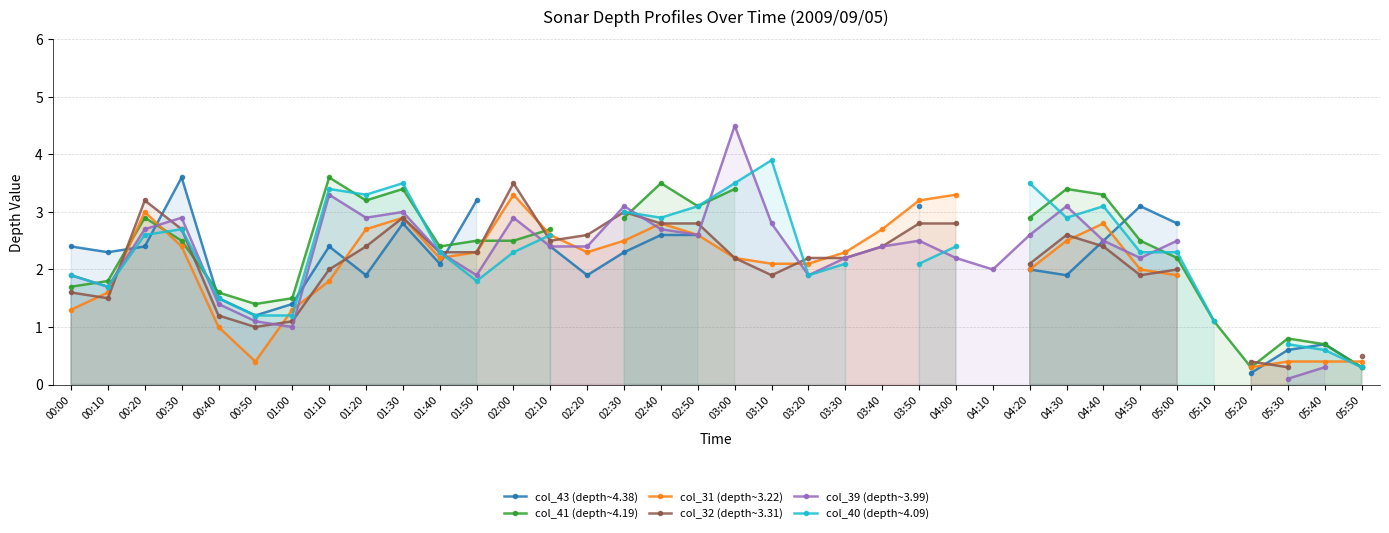

How many series are shown in this chart?

6